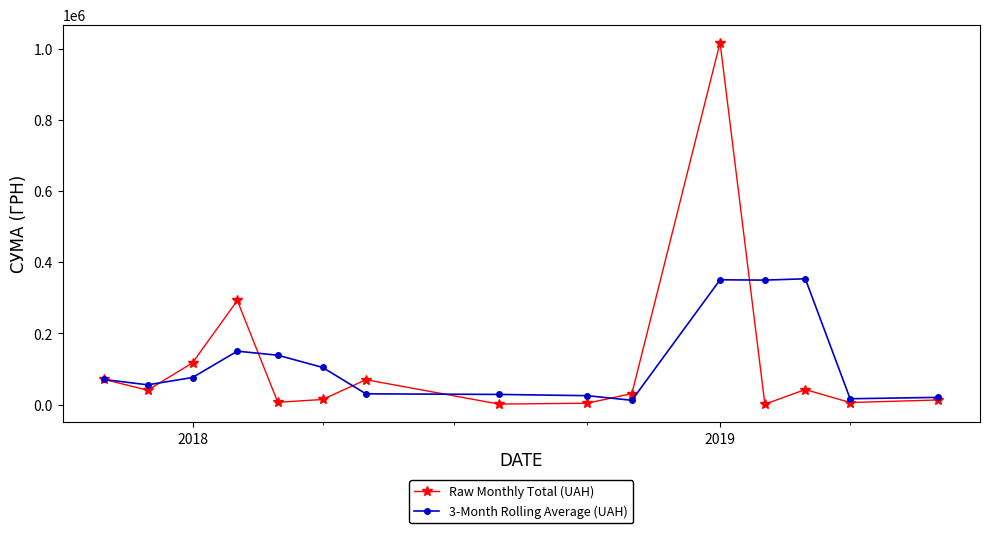

List the series in order of their peak value, lowest first.

3-Month Rolling Average (UAH), Raw Monthly Total (UAH)